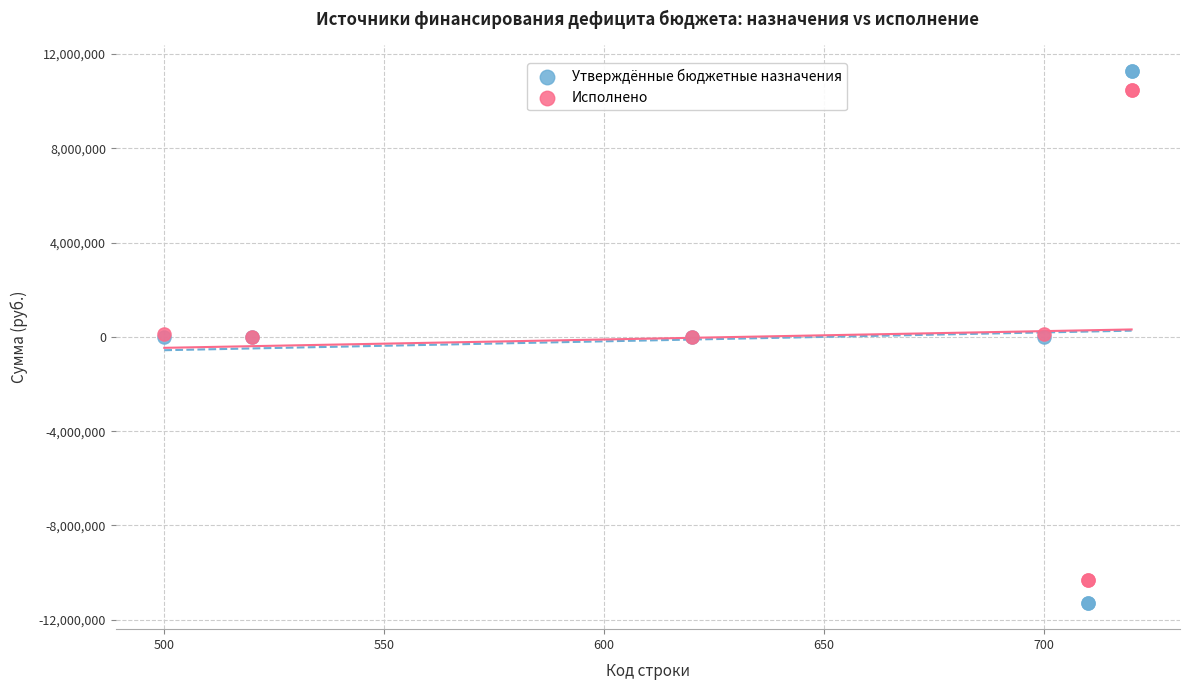

Which series has the widest spread of Y values?

Утверждённые бюджетные назначения